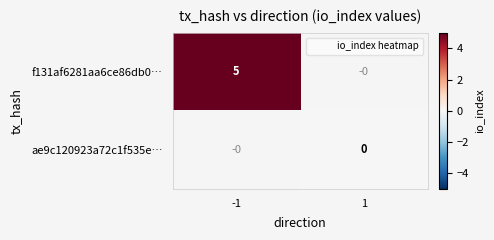

How many values in f131af6281aa6ce86db0… are above zero?

1